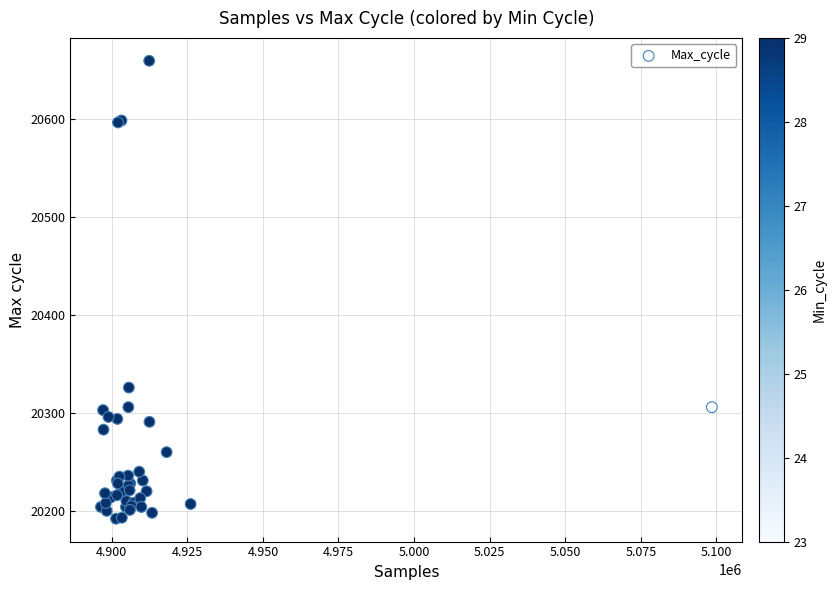

What Y value in the scatter plot is closest to 20426?

20326